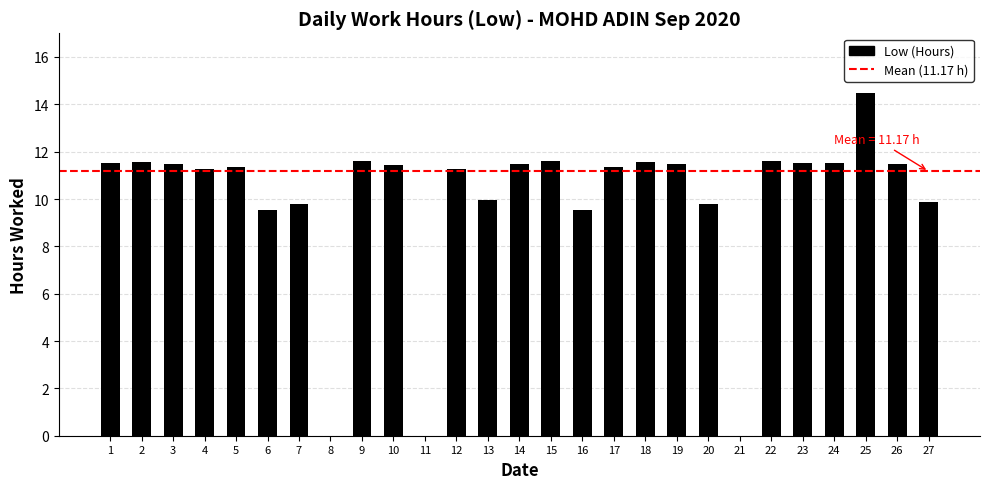

Is it true that the value at 20 is 5.9?

False